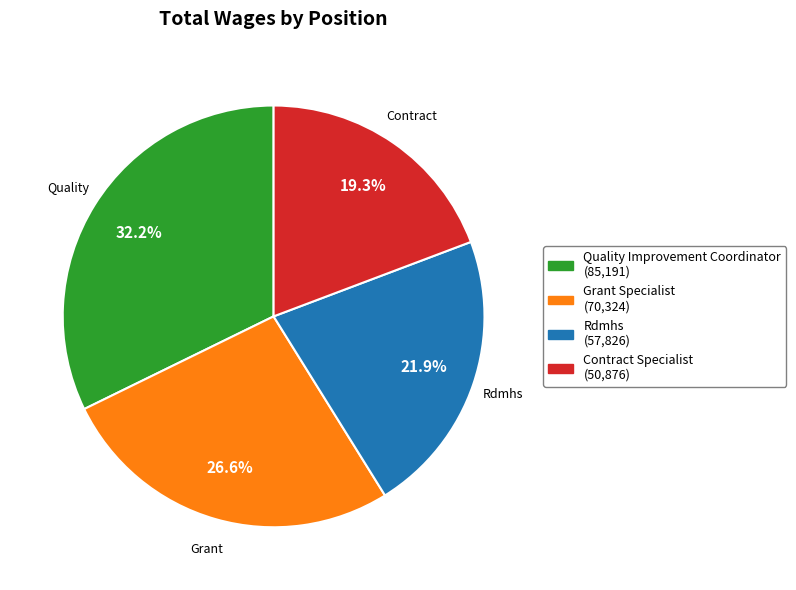

Which has a higher value, Rdmhs or Grant Specialist?

Grant Specialist